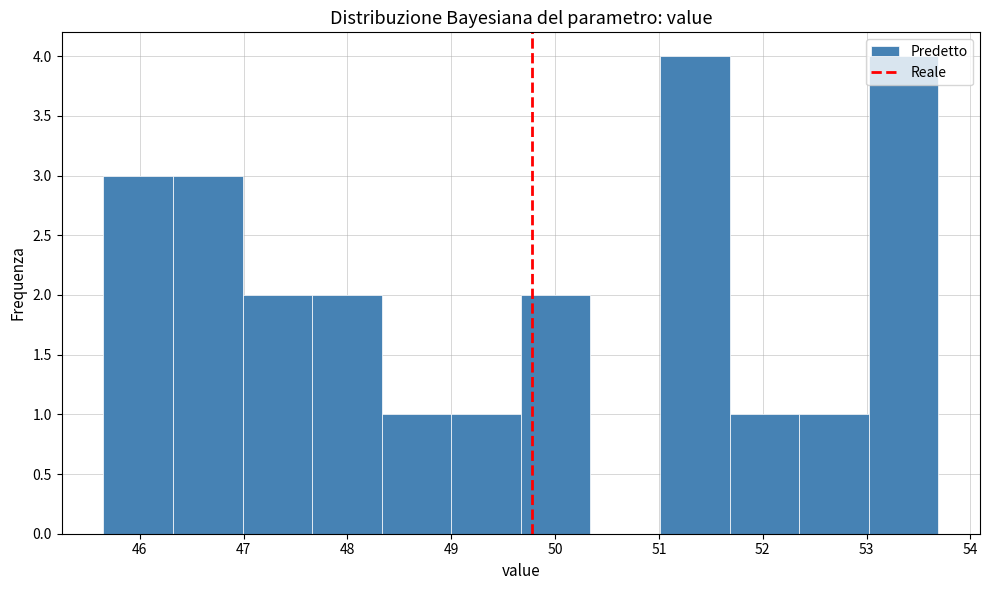

What is the height of the bar covering 48.33 to 49.00 on the x-axis? Neither the bar edges nor the heights are printed on the chart, so give them approximately, as read against the axes.

1